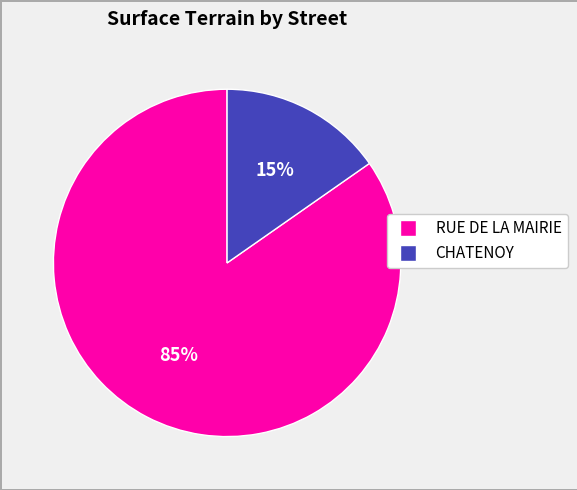

Which has a higher value, CHATENOY or RUE DE LA MAIRIE?

RUE DE LA MAIRIE